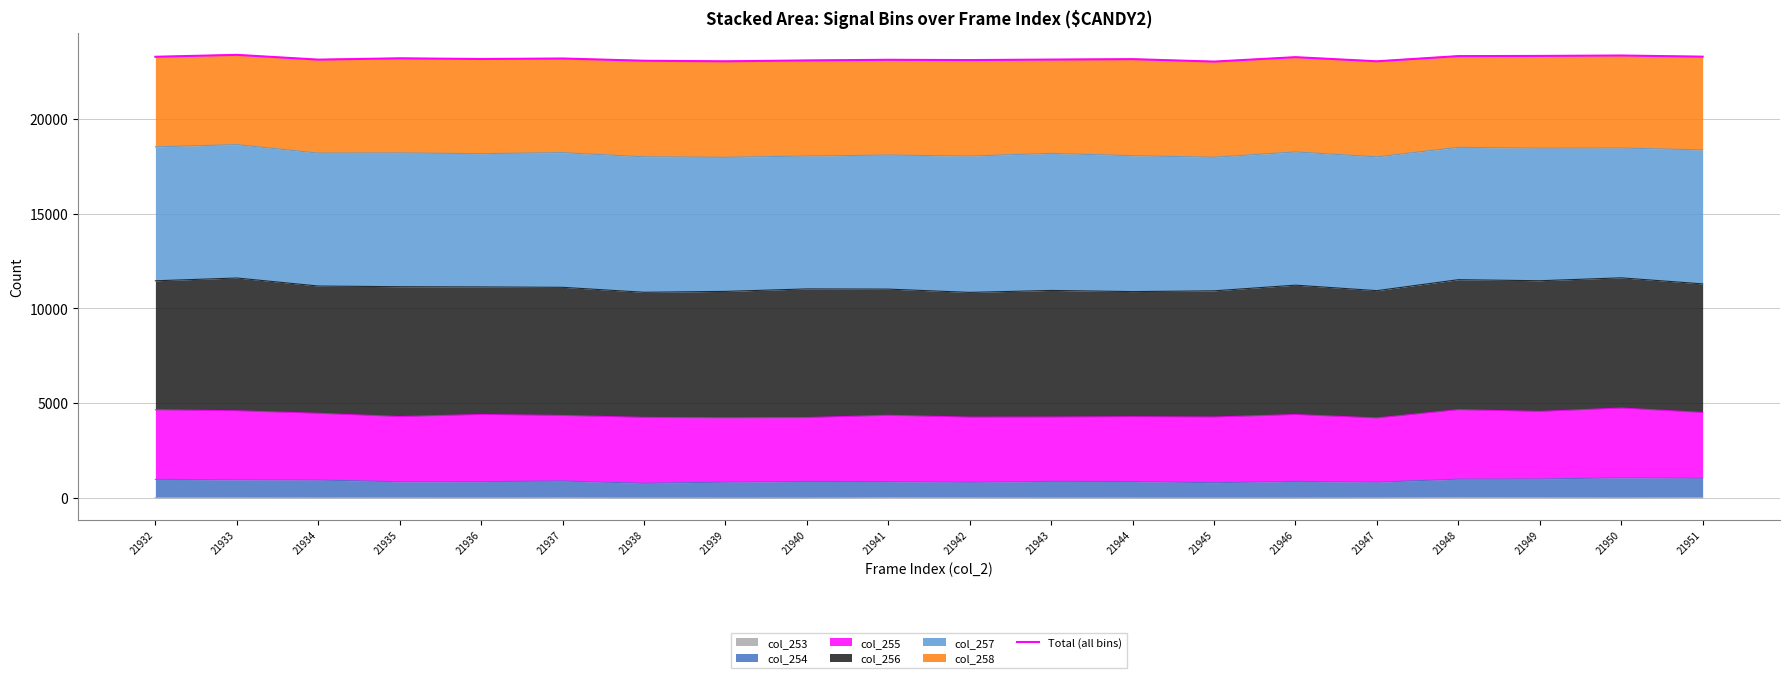

List the labels in order of value, smallest first.

21945, 21939, 21947, 21938, 21940, 21942, 21941, 21934, 21943, 21944, 21936, 21937, 21935, 21946, 21932, 21951, 21948, 21949, 21950, 21933